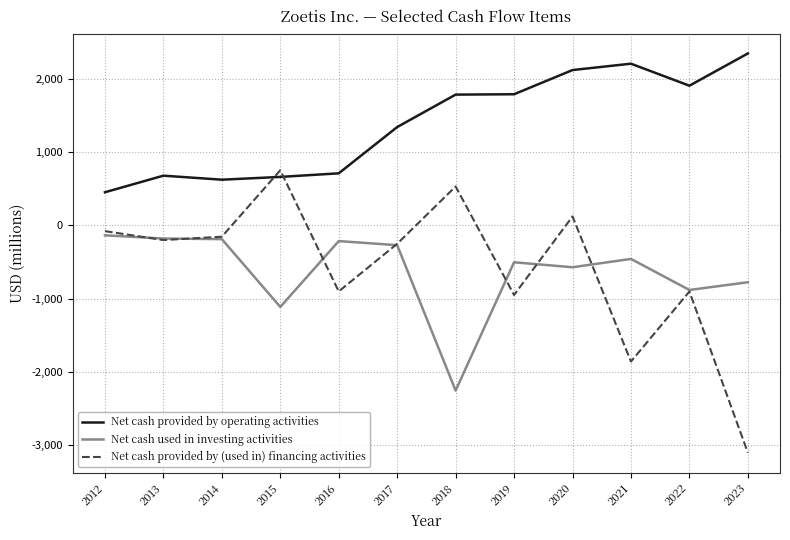

What is the difference between the Net cash provided by (used in) financing activities values at 2014 and 2015?

909